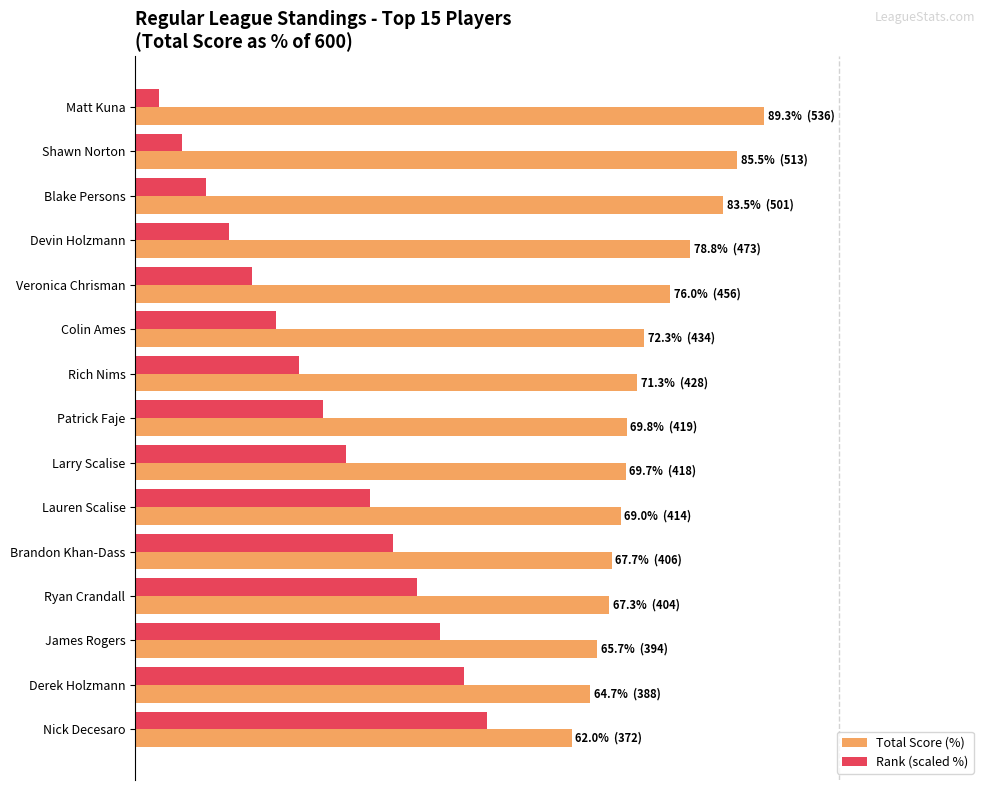

What is the difference between the maximum and minimum values in the Rank (scaled %) series?

46.7